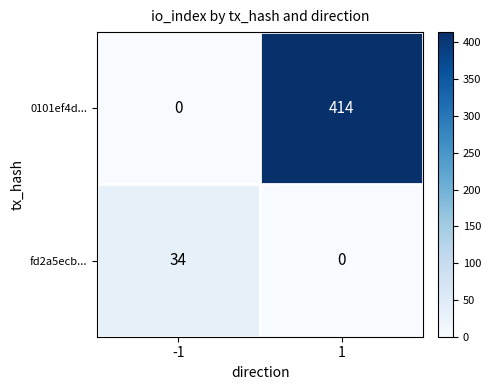

What is the spread (max minus min) of values at 1?

414